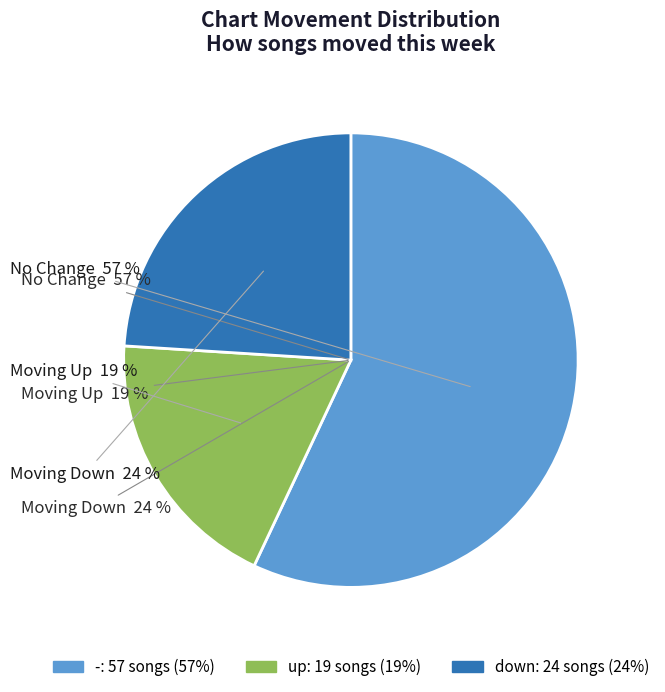

Rank the categories by value from highest to lowest.

-, down, up